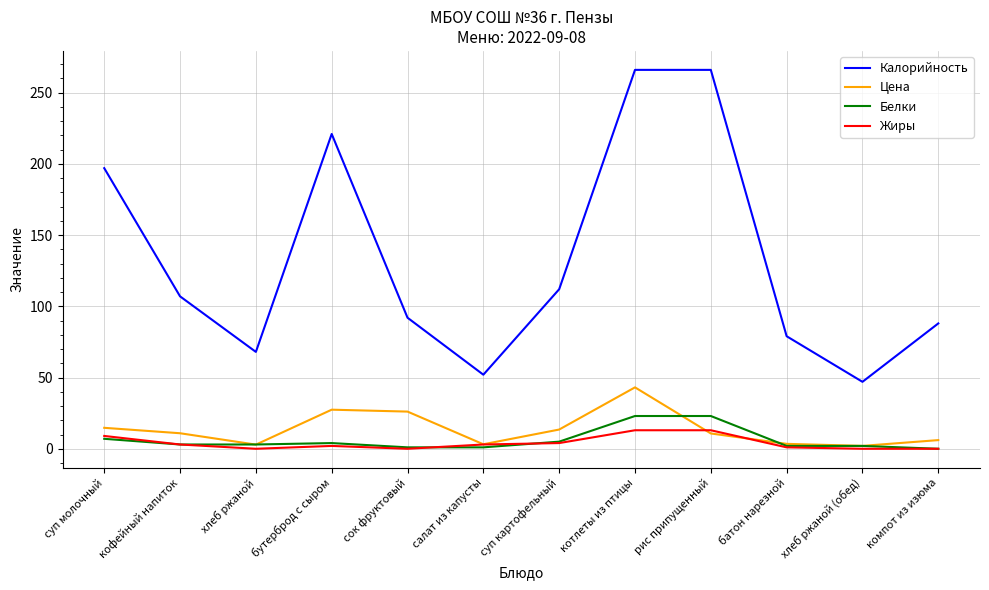

Which series has the largest total across all categories?

Калорийность